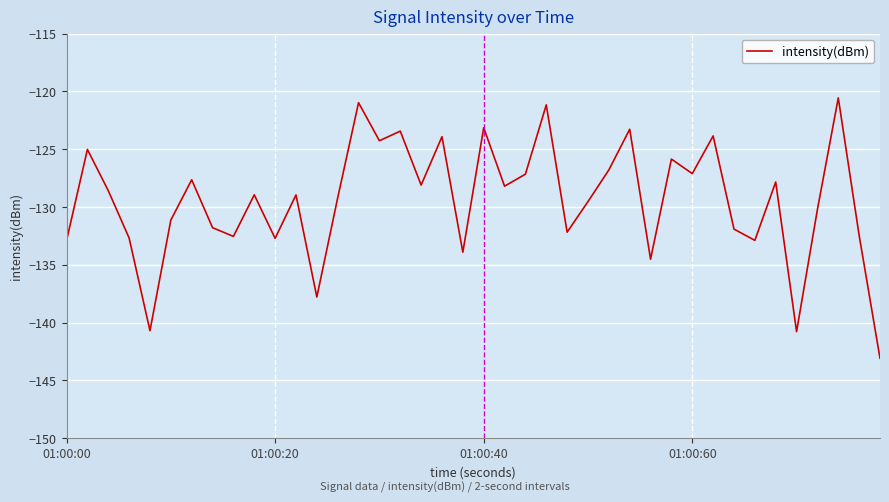

What is the difference between the maximum and minimum values?

22.5